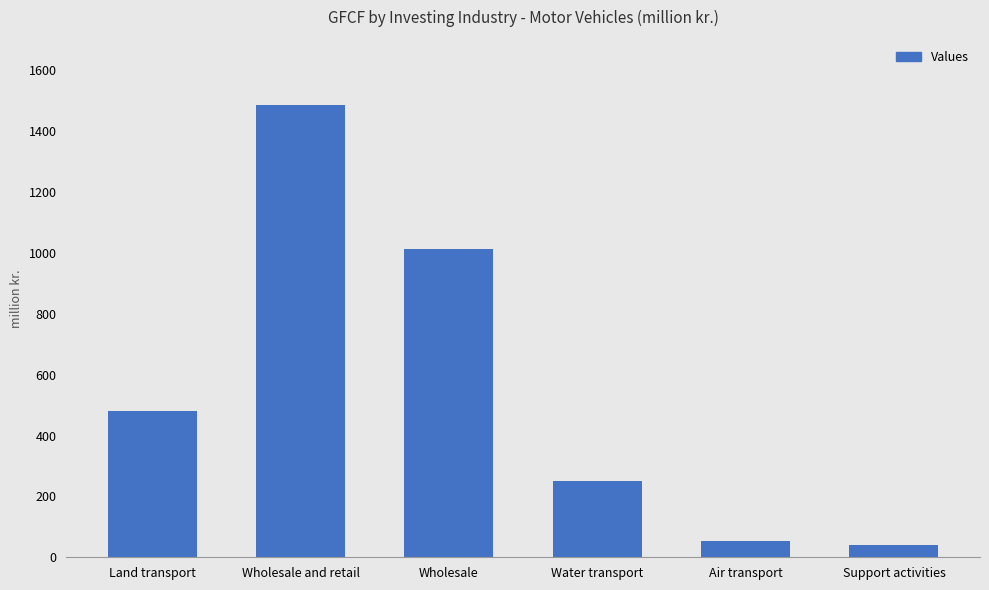

Approximately how many times larger is the value at Support activities compared to Air transport?

0.8